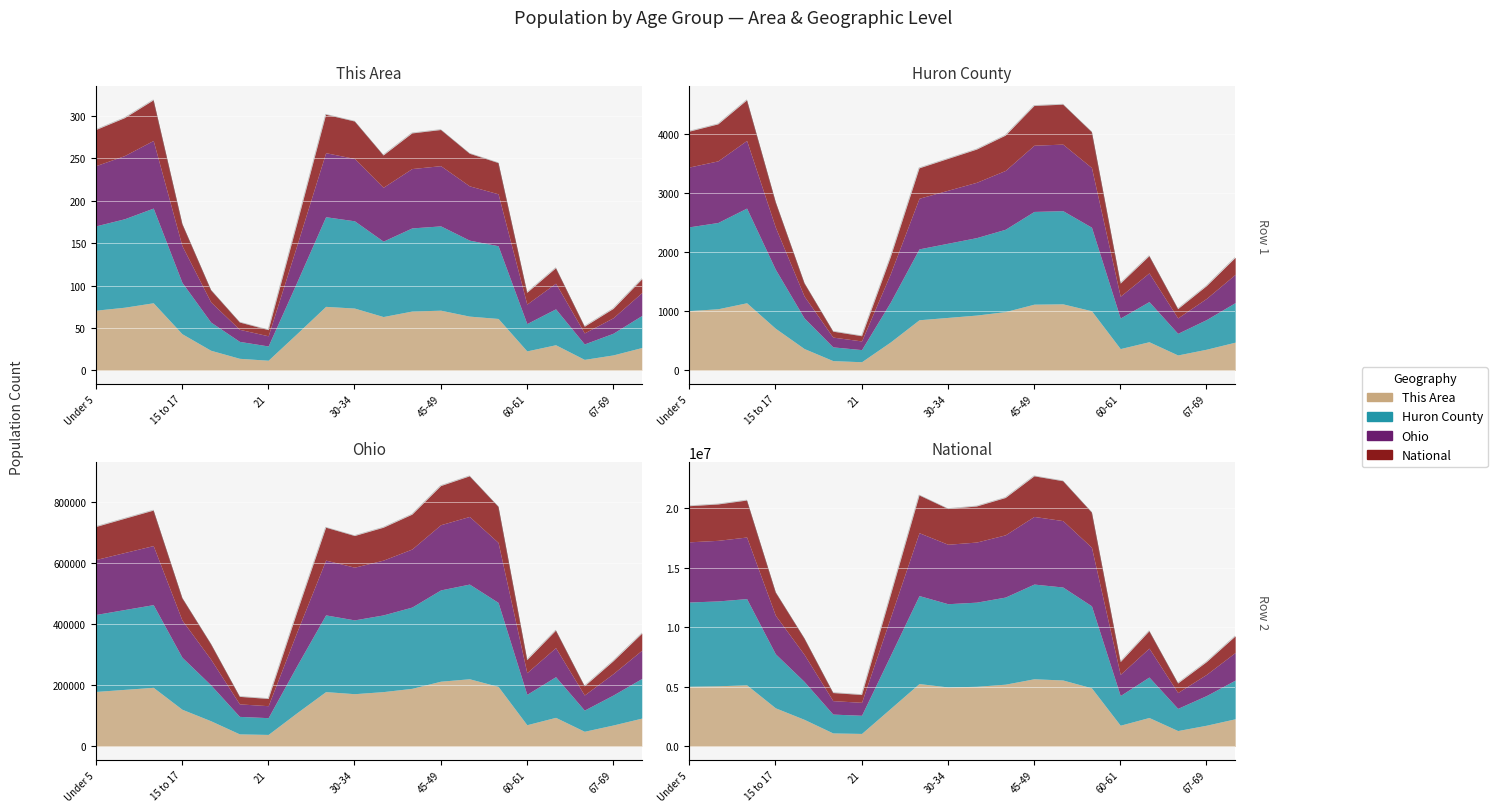

The Ohio series shows 595910.5 at 18-19. True or false?

False